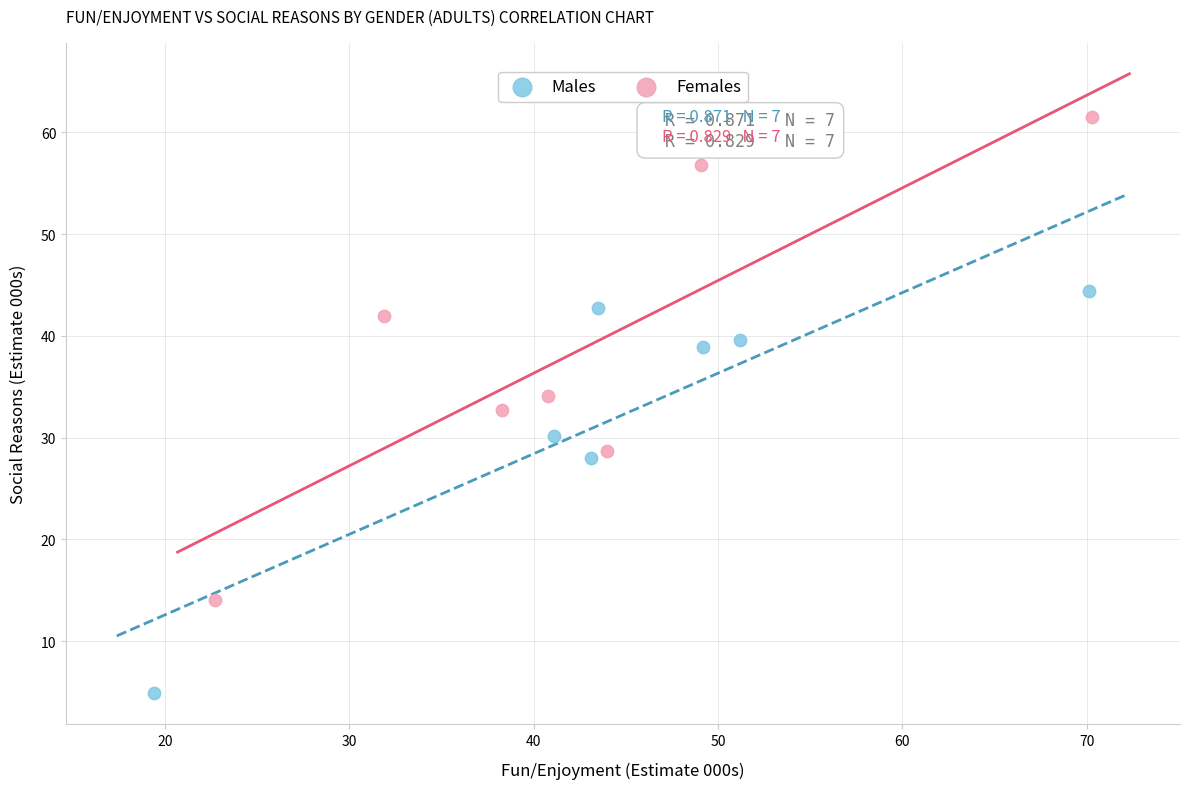

Which series contains the lowest Y value?

Males